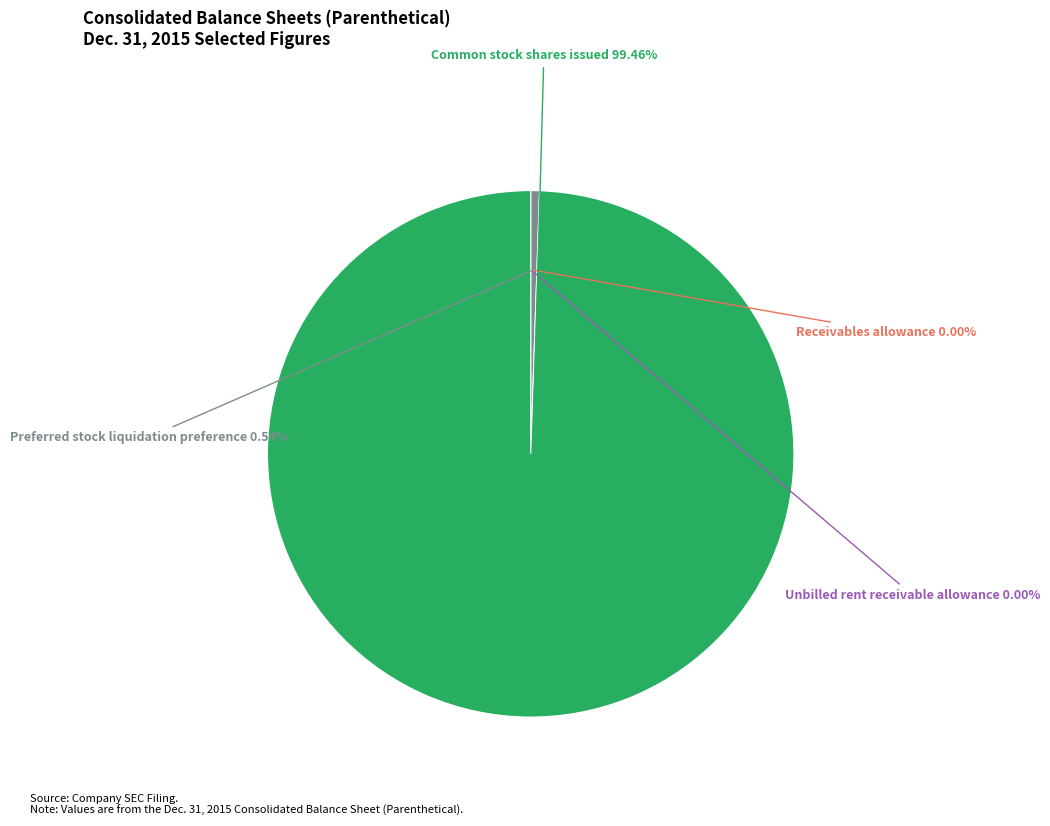

What is the largest slice in the pie chart?

Common stock shares issued